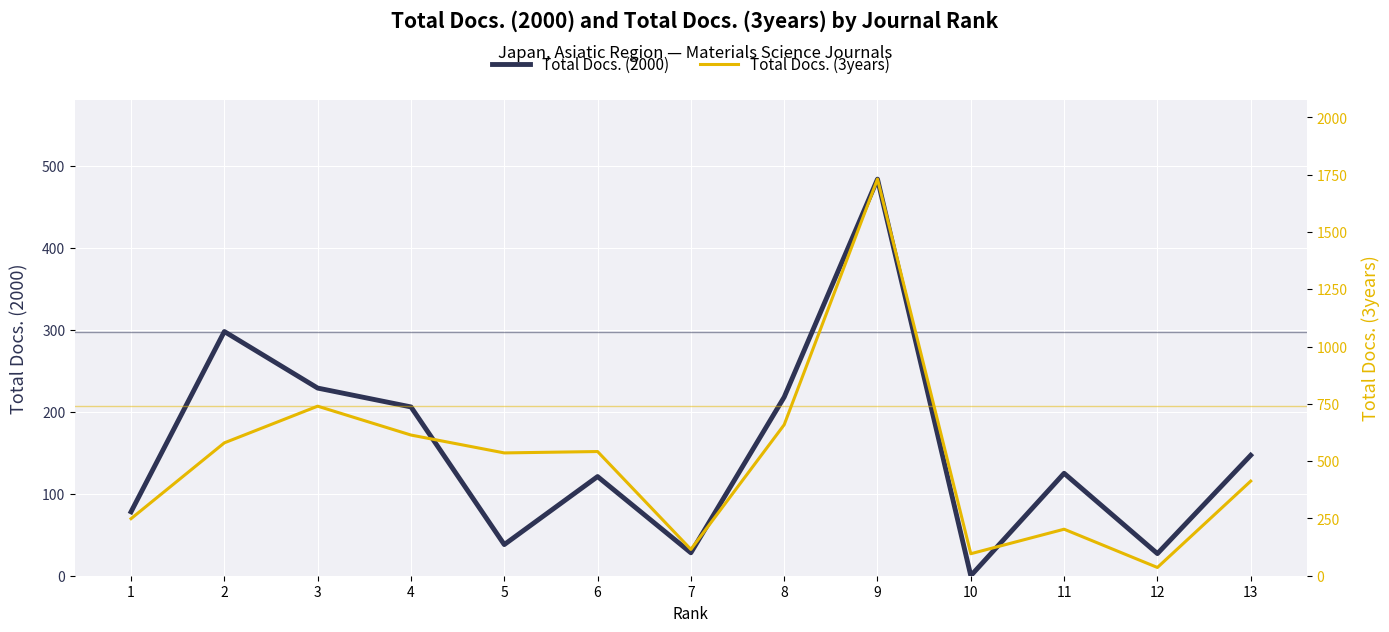

True or false: Total Docs. (3years) has a value of 796 at 6.

False